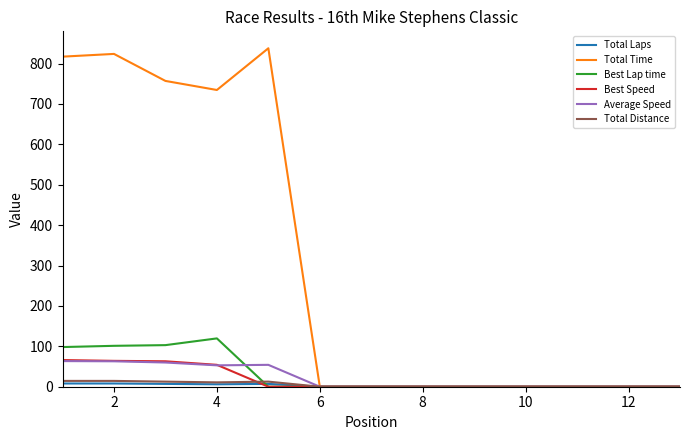

What is the highest value of the Average Speed series?

63.5